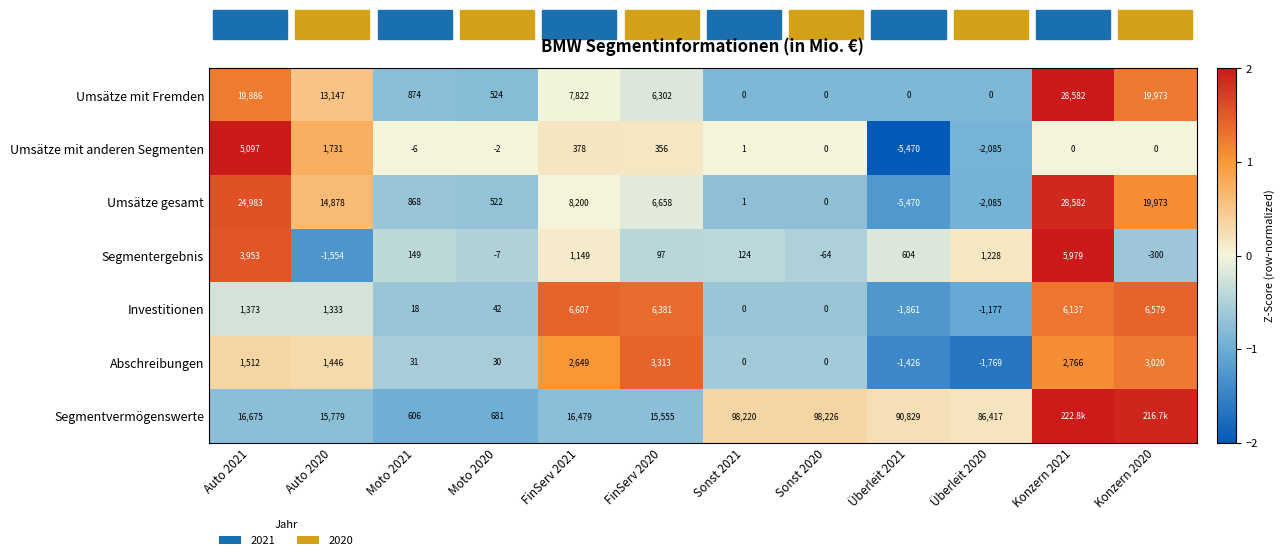

Rank the series at Moto 2020 from highest to lowest value.

Segmentvermögenswerte, Umsätze mit Fremden, Umsätze gesamt, Investitionen, Abschreibungen, Umsätze mit anderen Segmenten, Segmentergebnis